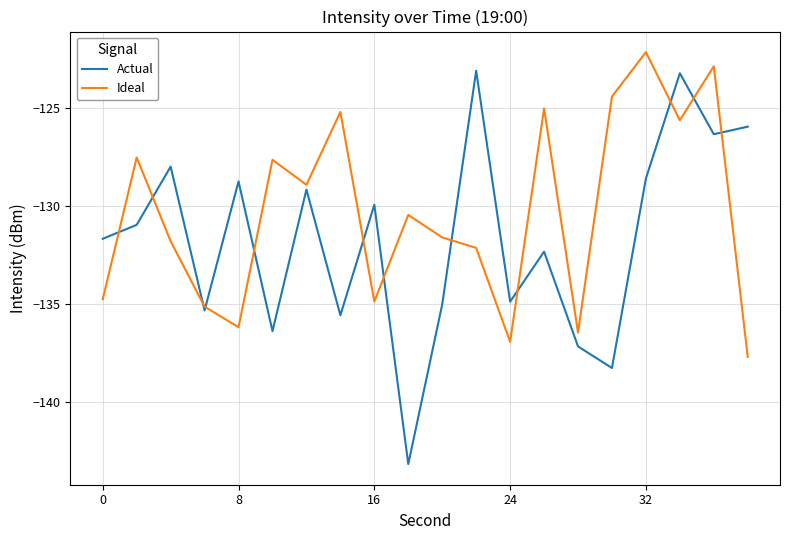

What are all the series names shown in the legend?

Actual, Ideal